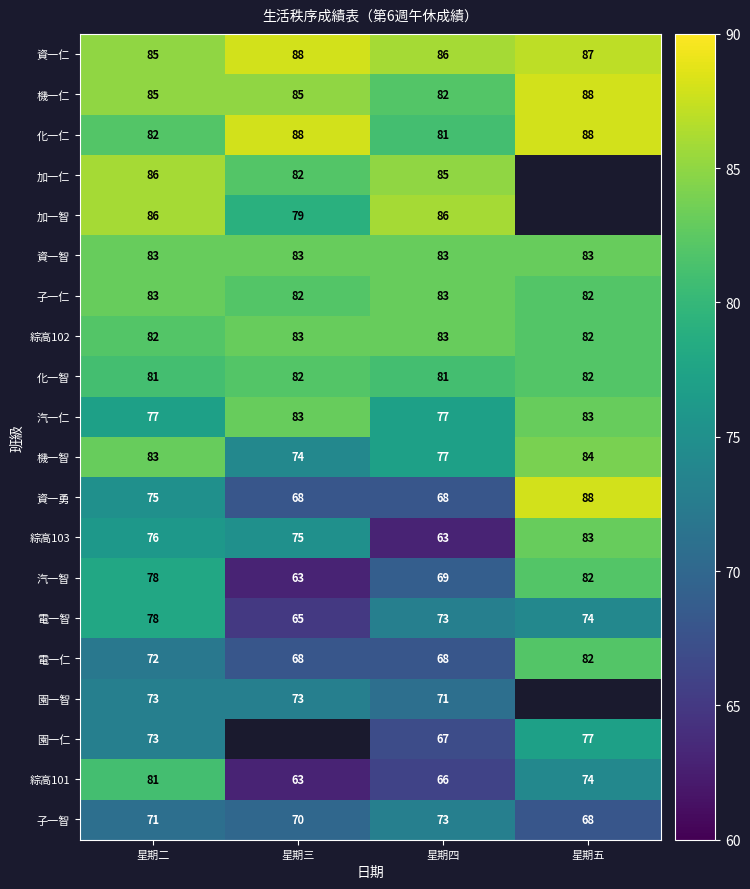

The value of 綜高103 at 星期五 is 45. True or false?

False